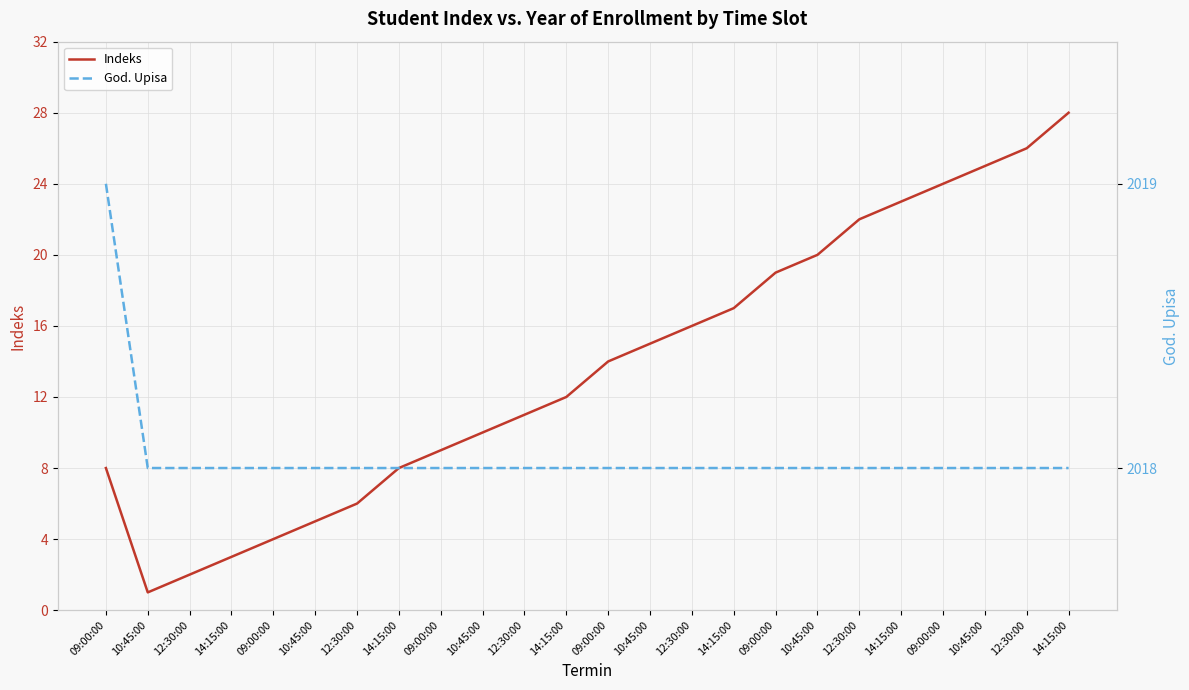

Which series changed the most between 09:00:00 and 09:00:00?

Indeks